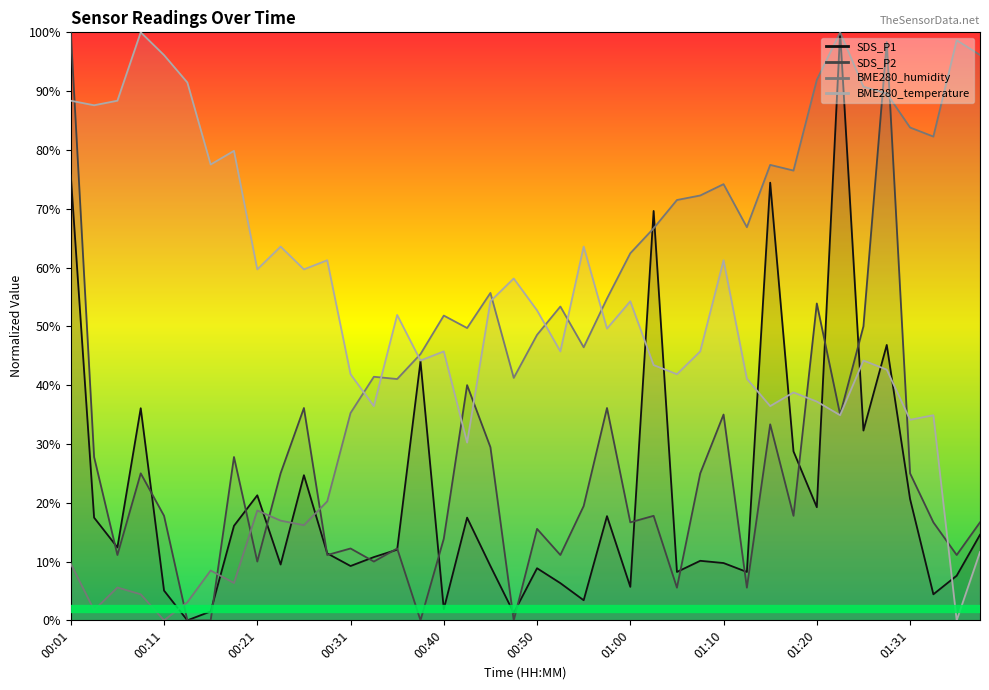

At 01:22, list the series in order from largest to smallest.

SDS_P1, BME280_humidity, SDS_P2, BME280_temperature